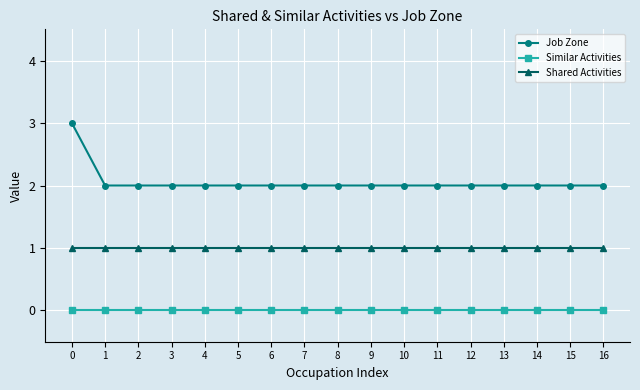

The Job Zone series shows 2 at 12. True or false?

True